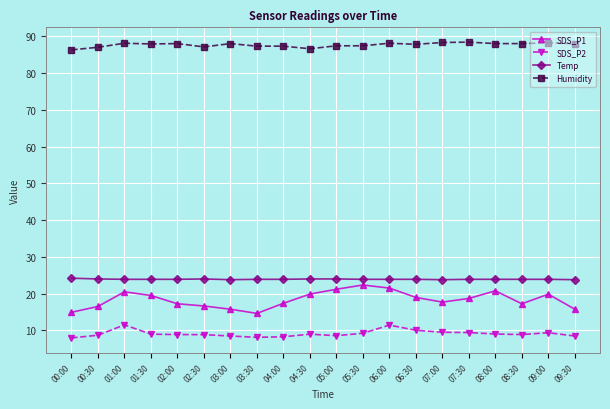

What is the difference between the maximum and minimum values in the SDS_P1 series?

7.7